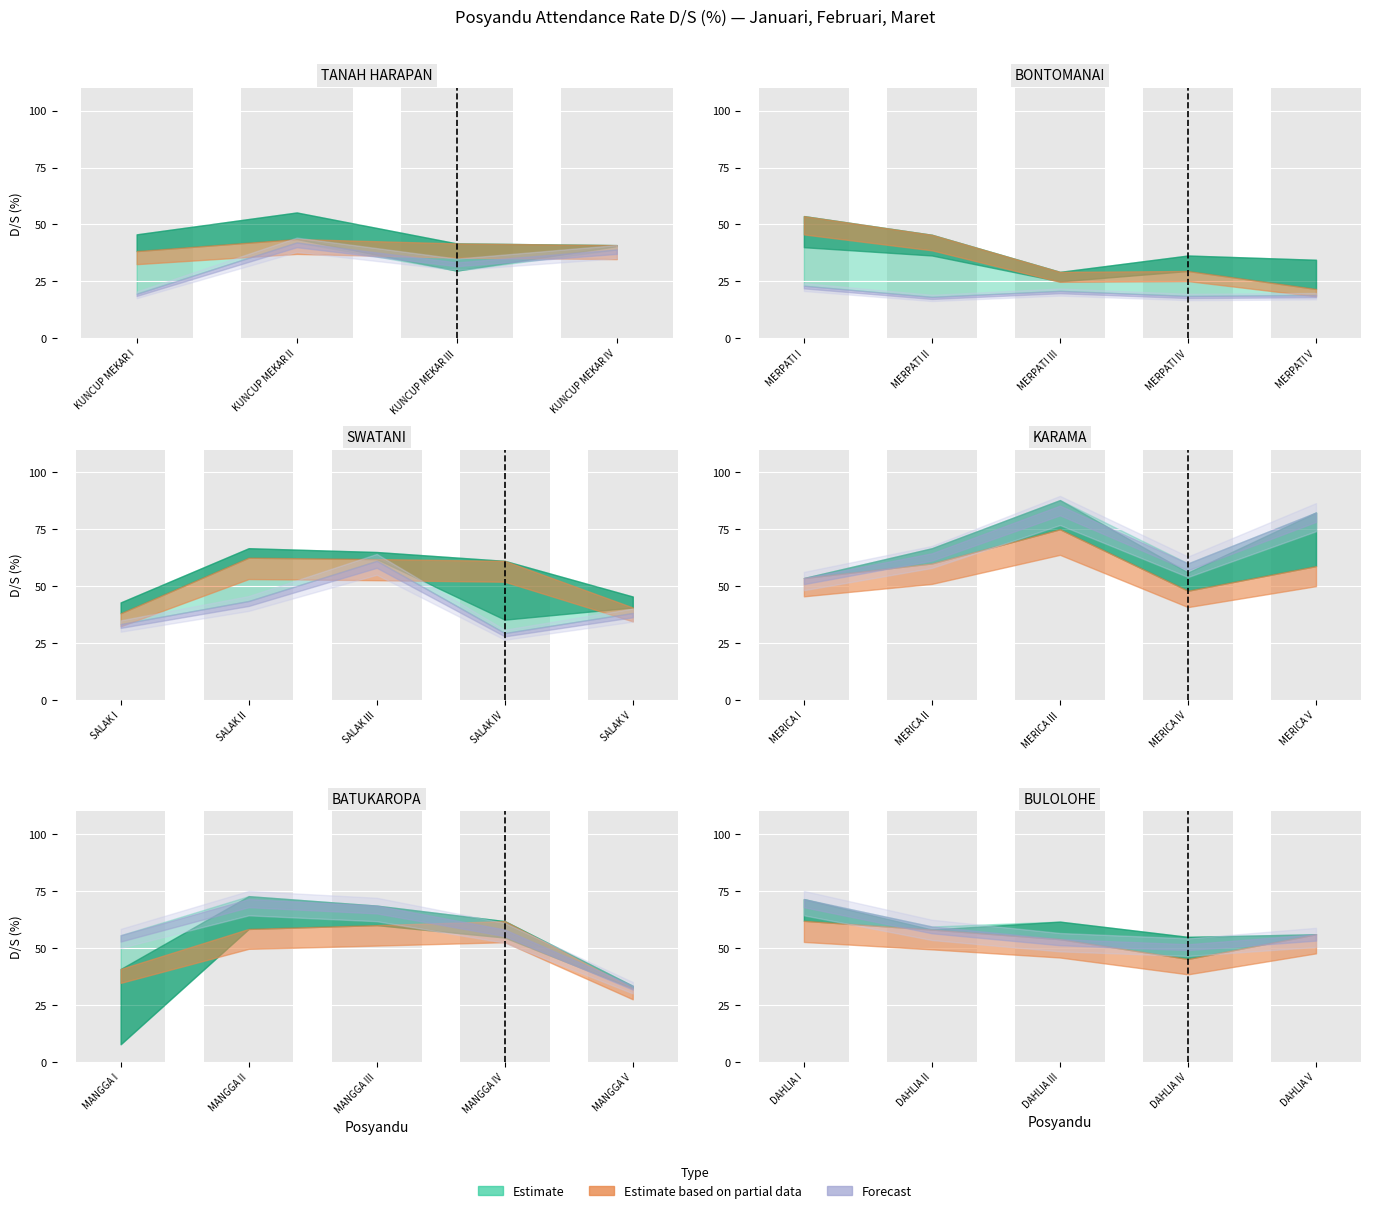

At which label does D/S_MARET reach its minimum?

MERPATI II